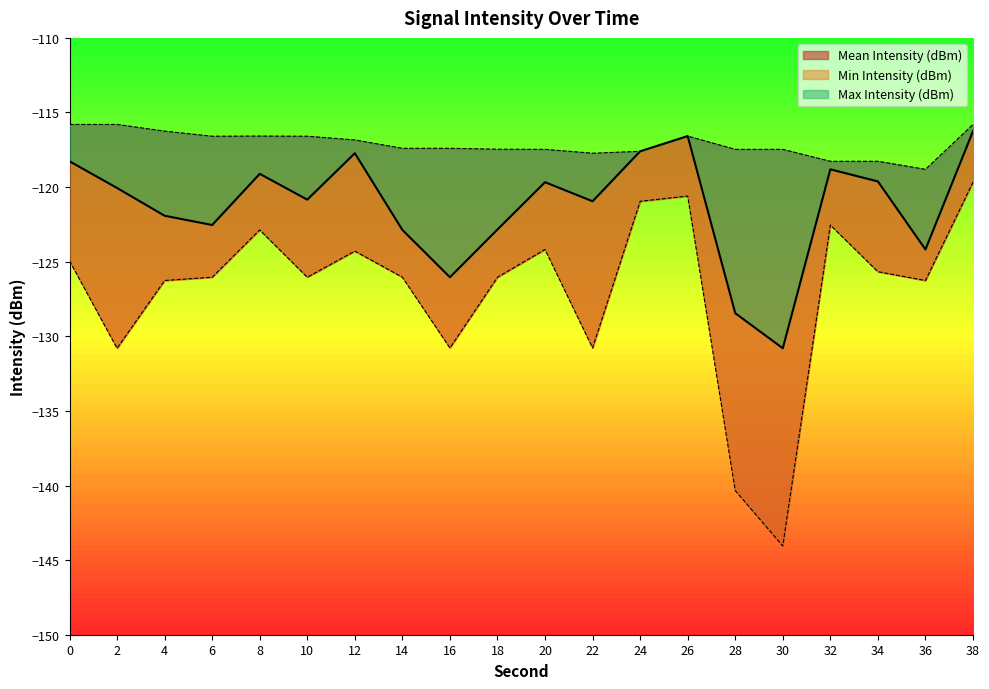

What is the spread (max minus min) of values at 10?

9.5